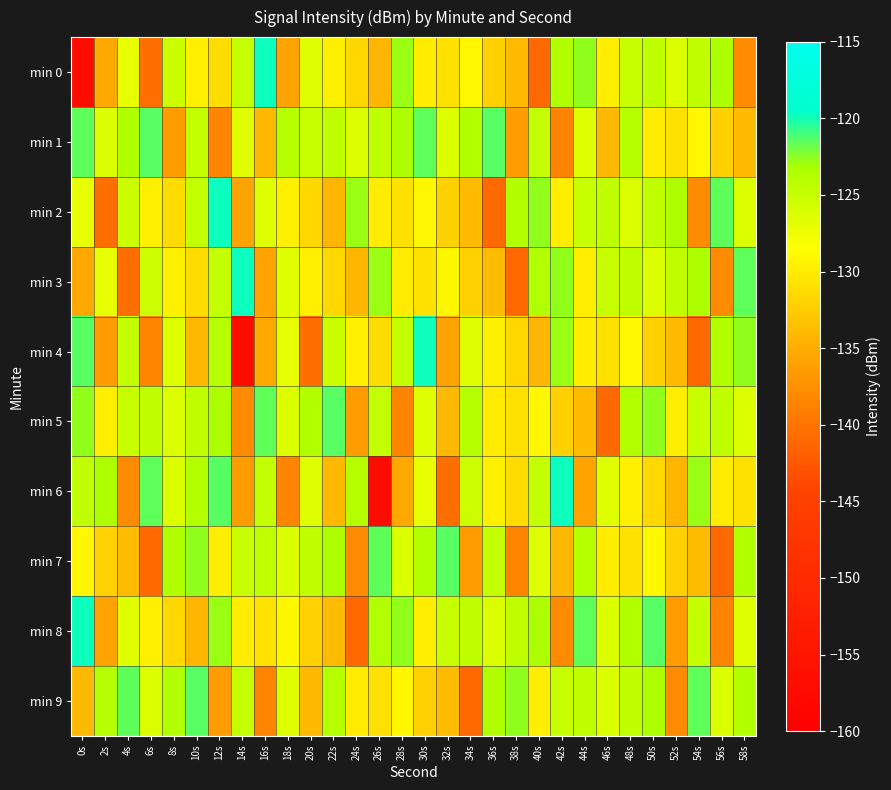

At which category is the sum across all series the highest?

48s